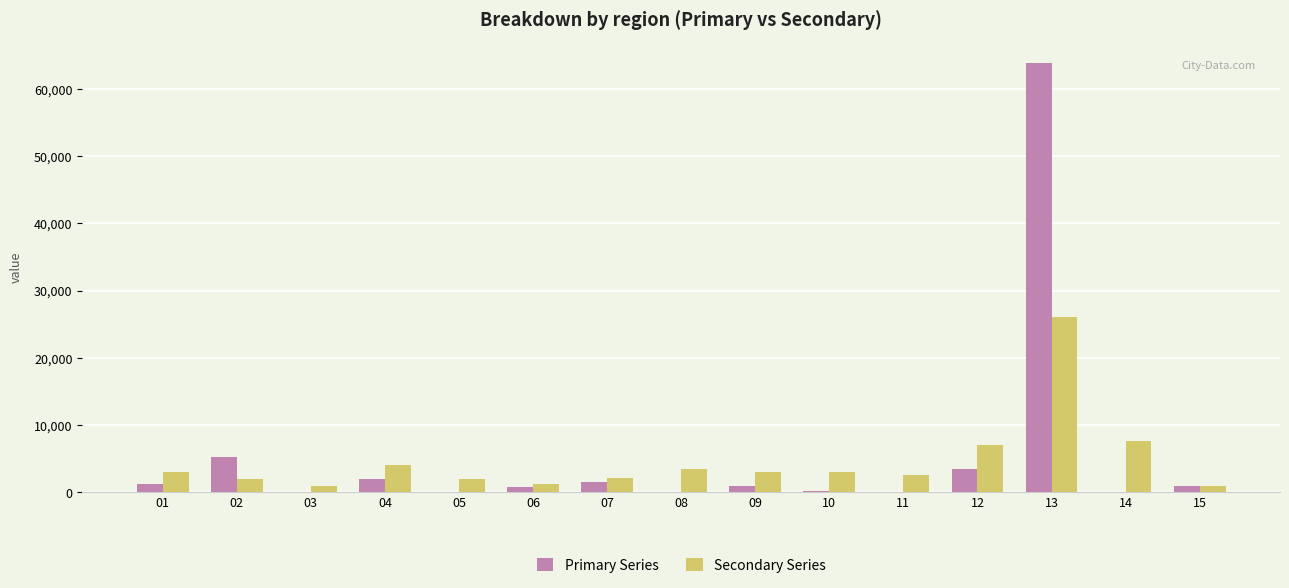

Is the value of Secondary Series at 13 greater than the value of Primary Series at 06?

Yes